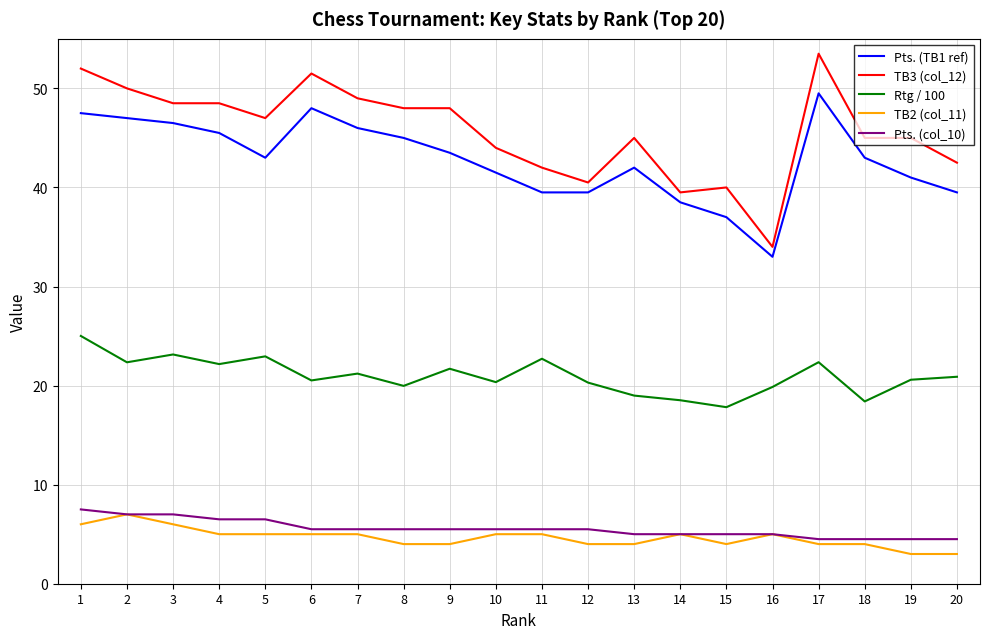

What is the smallest value displayed?

3.0